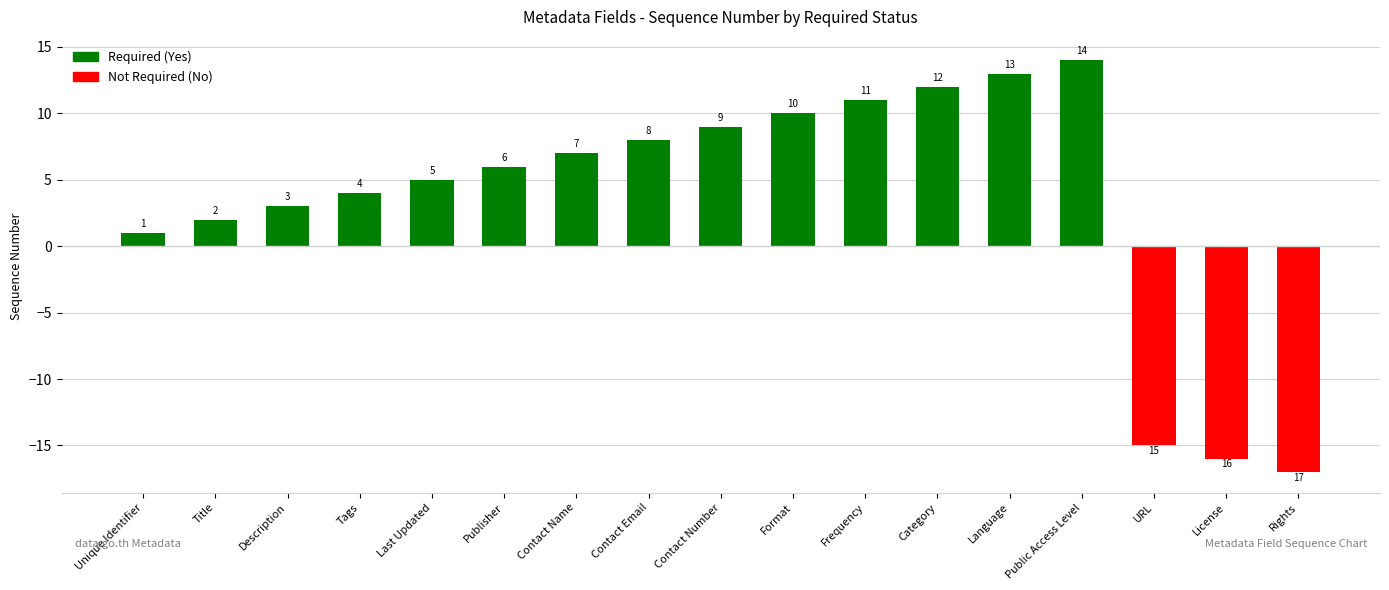

Where is the data nearest to the value -1?

Unique Identifier